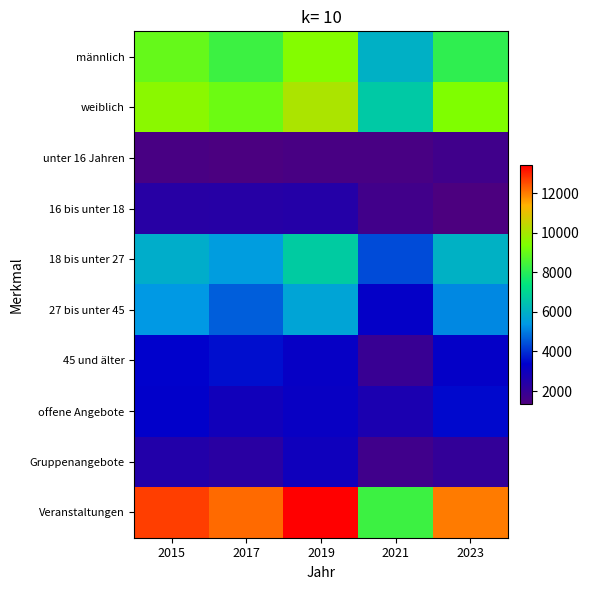

Which series has the largest total across all categories?

Veranstaltungen